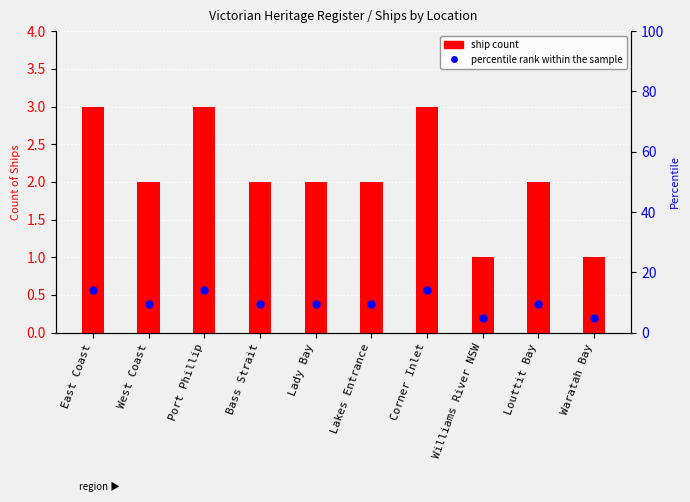

Is the value of ship count at Williams River NSW greater than the value of percentile rank within the sample at Corner Inlet?

No